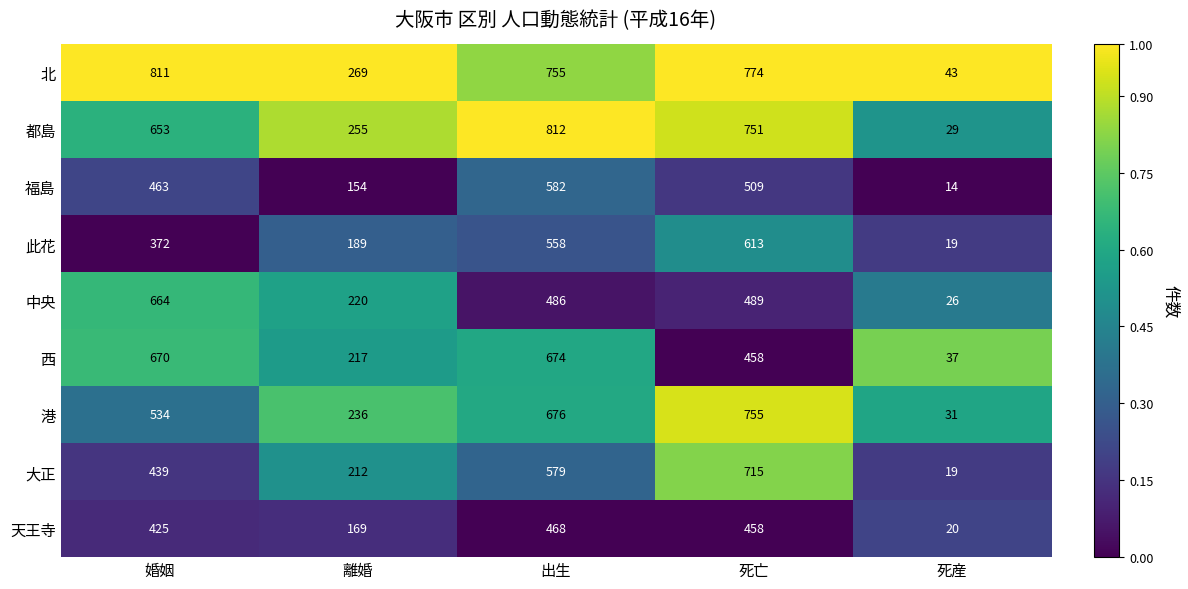

What is the difference between the highest and lowest values at 死産?

29